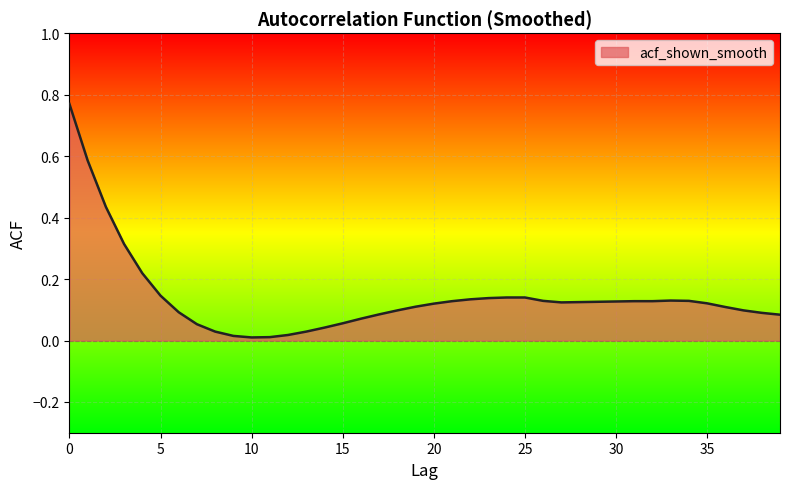

How many lines are shown in the chart?

1